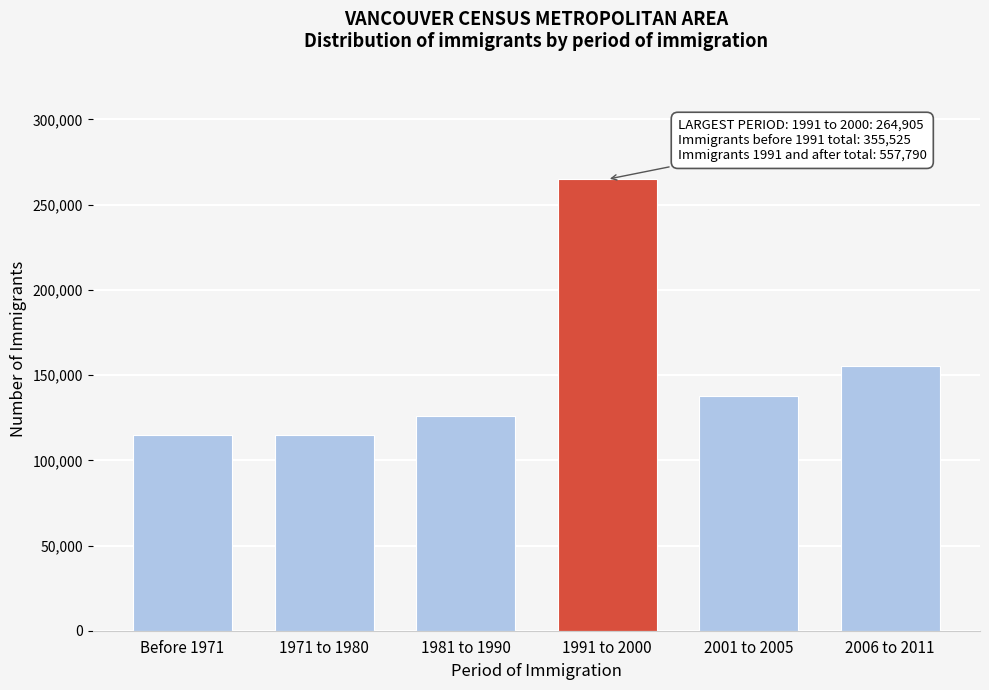

What is the difference between the second highest and minimum values?

40510